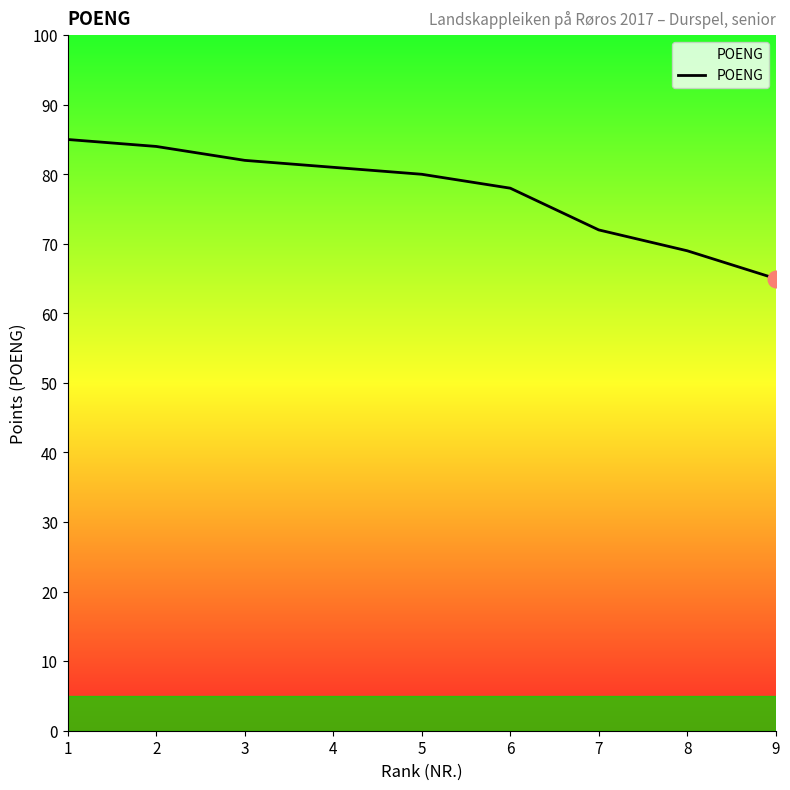

The chart shows a value of 56 at 2. True or false?

False